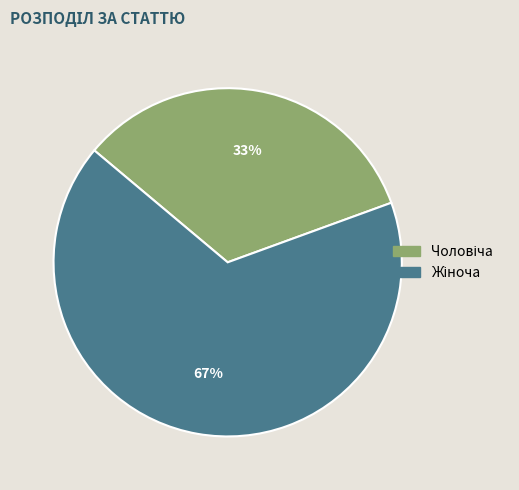

Does any single category account for the majority?

Yes